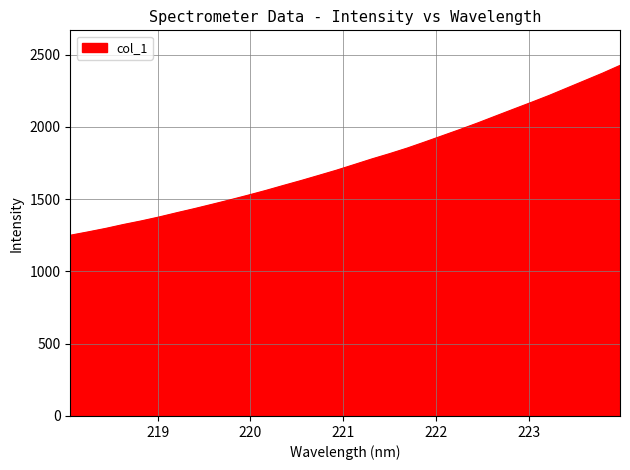

What is the greatest value displayed?

2424.8